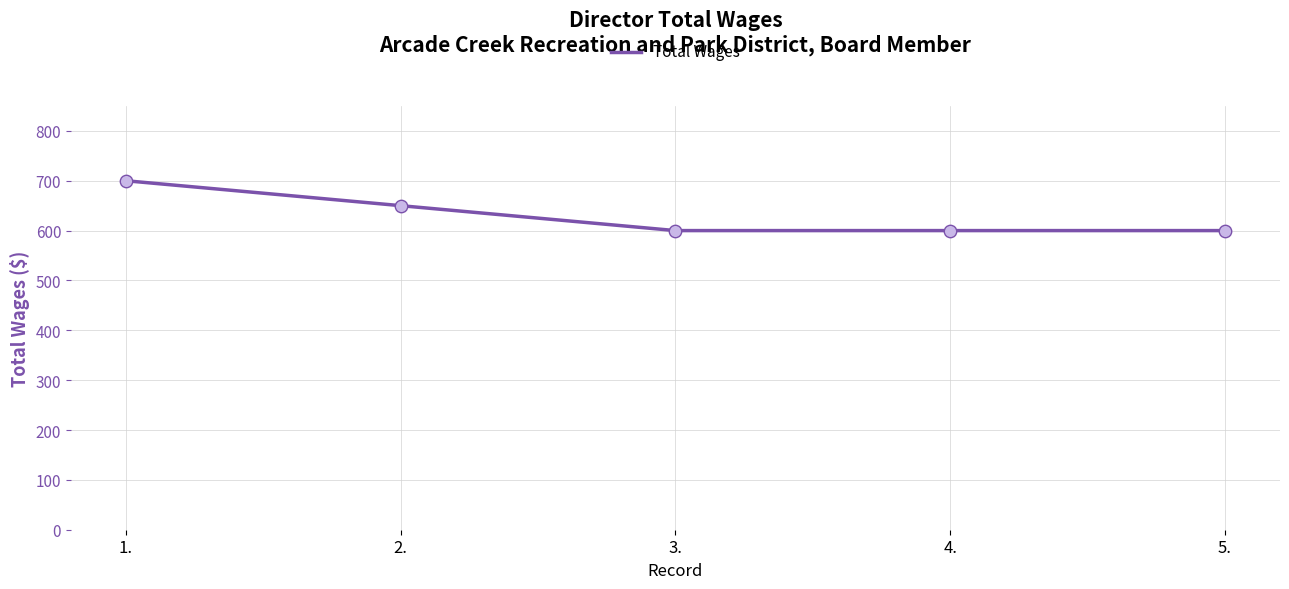

Approximately how many times larger is the value at 2. compared to 5.?

1.1